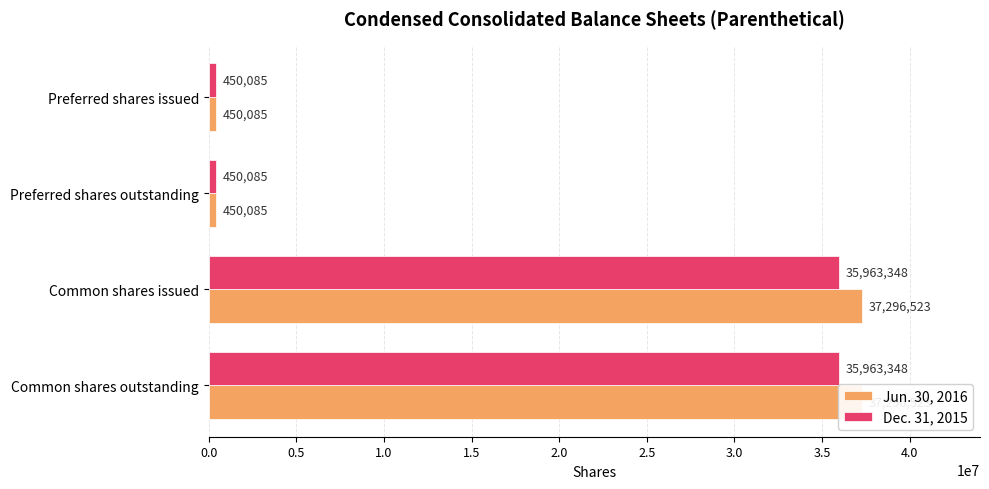

What is the total value across all series at Preferred shares outstanding?

900170